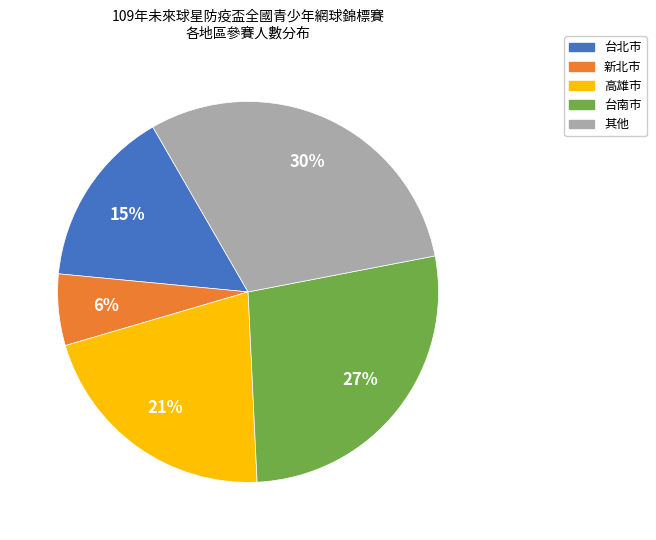

To the nearest percent, what is the average slice percentage?

20%